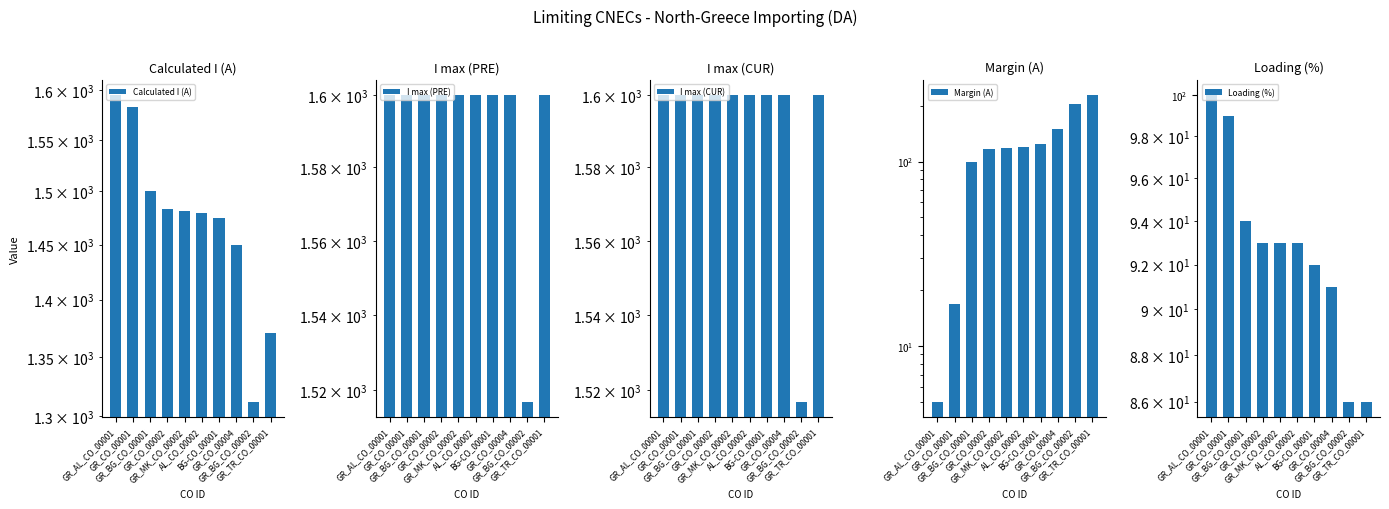

At which category is the sum across all series the highest?

GR_AL_CO_00001